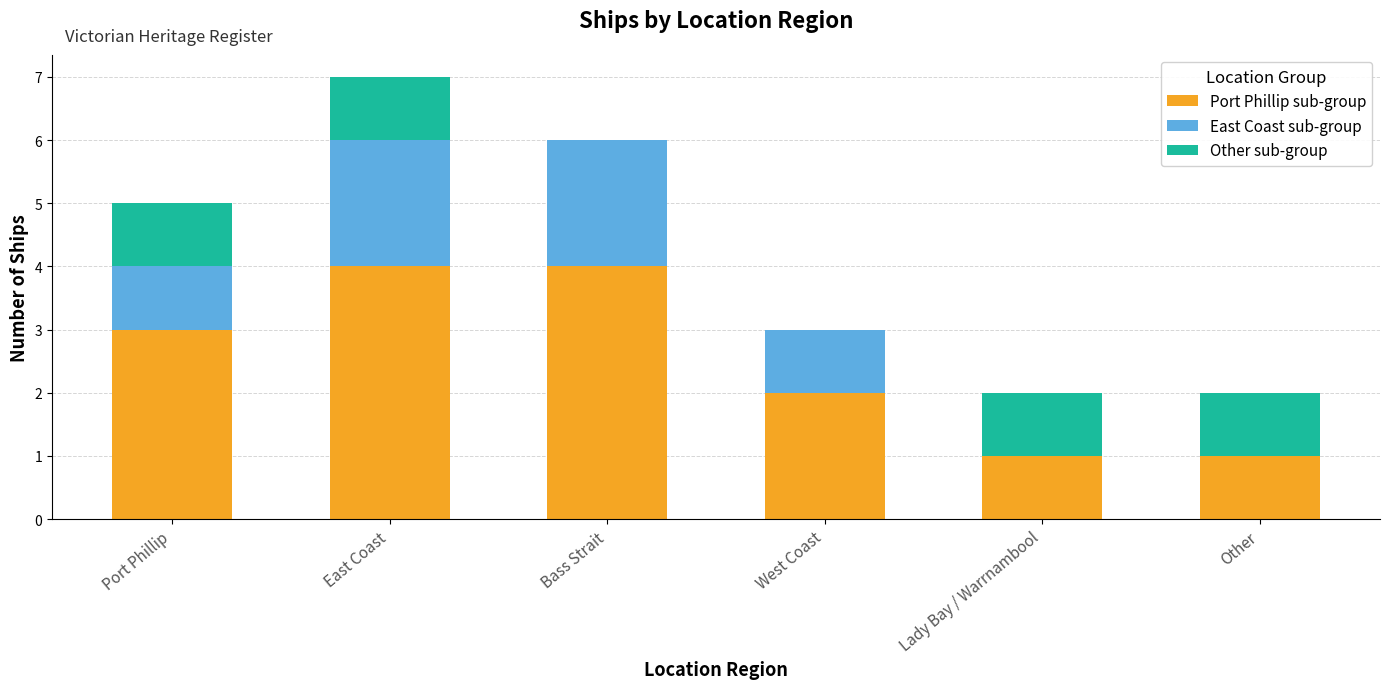

What is the sum of the Port Phillip sub-group values at East Coast and Other?

5